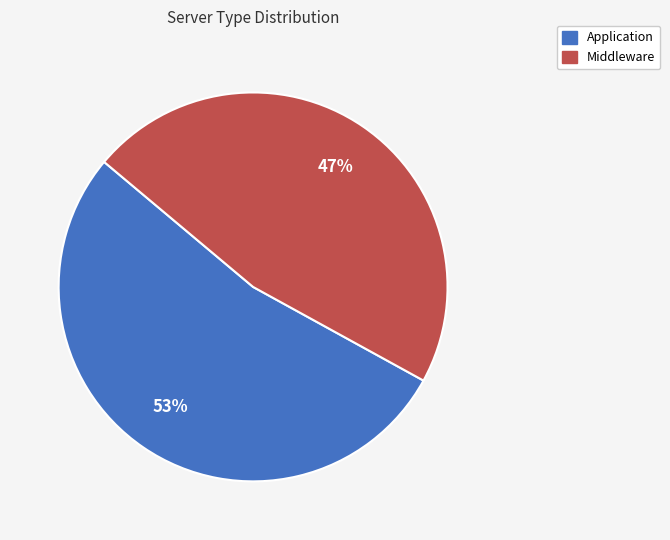

Rank the categories by value from highest to lowest.

Application, Middleware